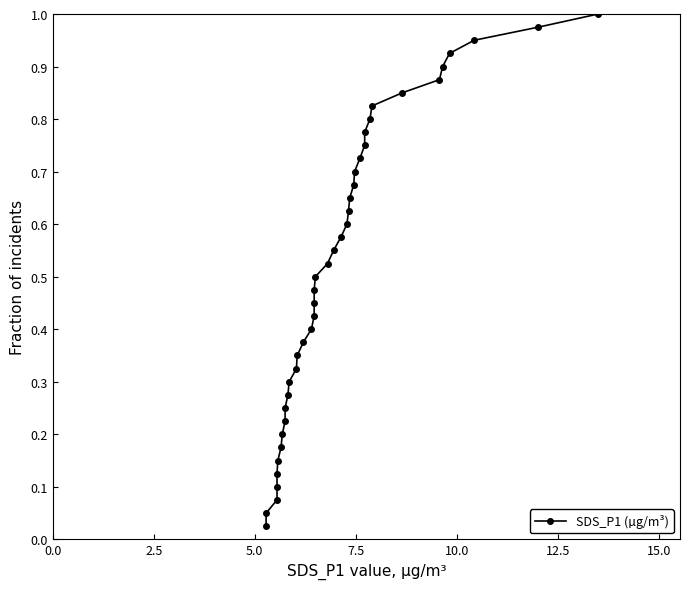

How many data points does each series have?

40